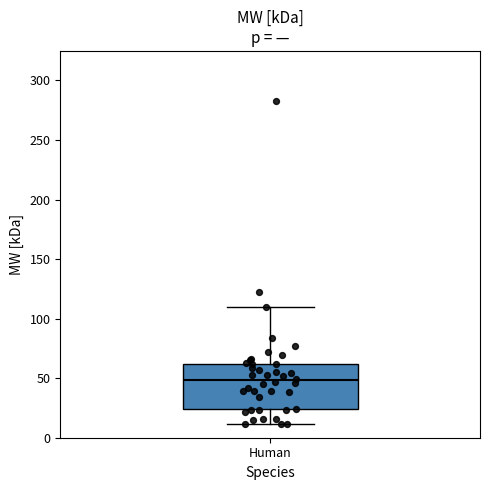

Transcribe this box plot: give where the median line is, the range the box spans, and where the two whiskers end, as read against the y-axis. The values are not printed on the chart, so give them approximately, as read against the axis.

median 50, box 25 to 60, whiskers 10 to 110